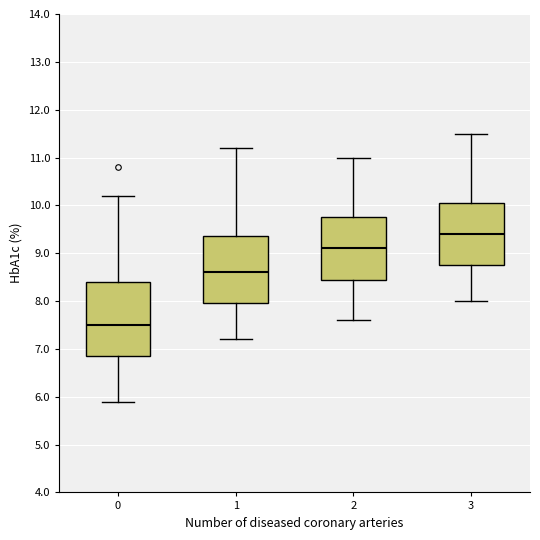

Comparing the boxes themselves (not the whiskers), which one is the tallest?

0